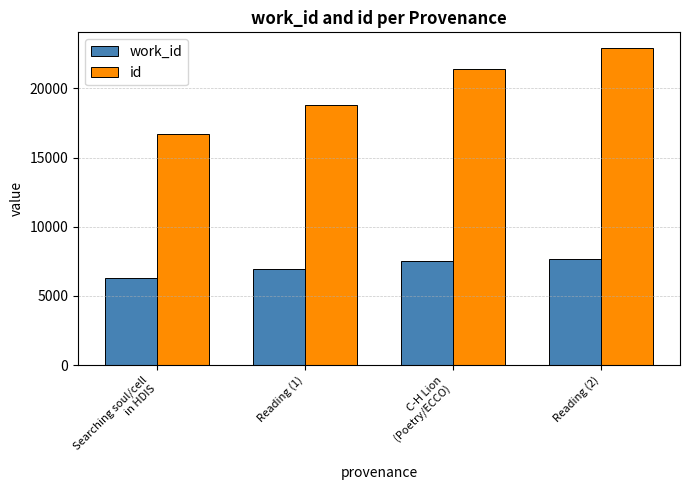

Does the chart contain any negative values?

No